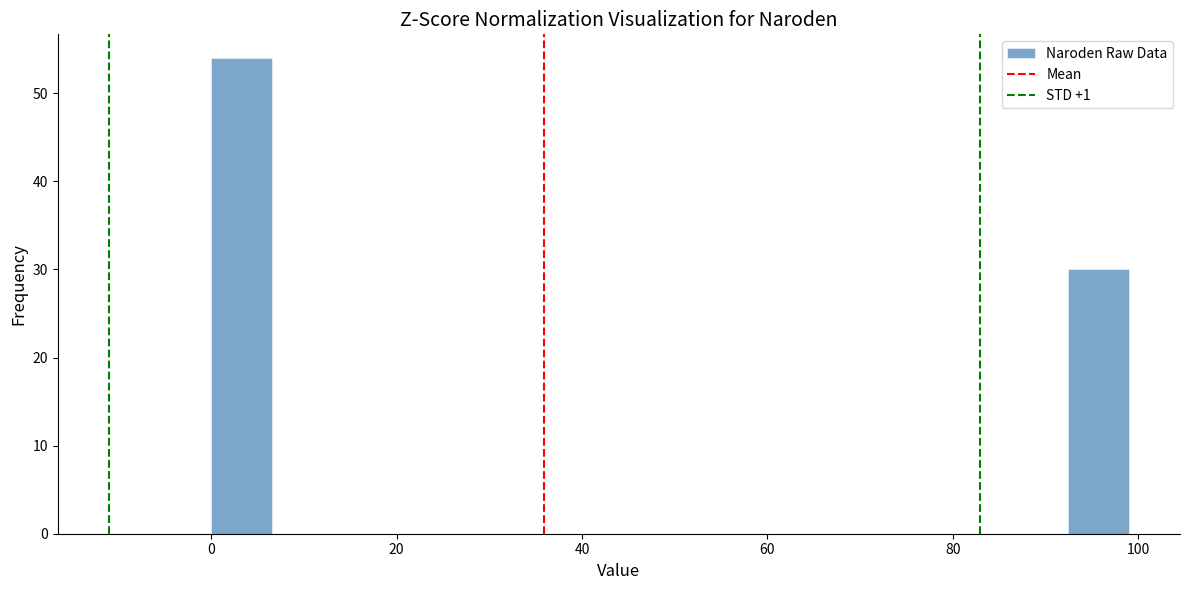

Around what value on the x-axis is the tallest bar? Give the approximate position of its centre, as read against the axis.

4